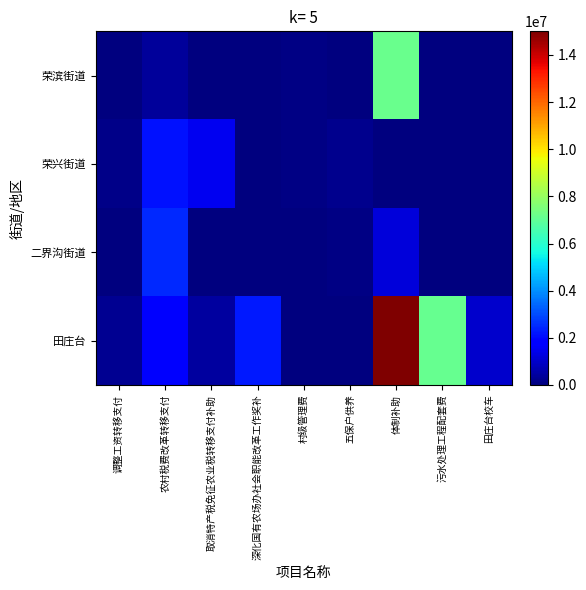

Reading left to right, what are all the values shown in this chart?

荣滨街道: 调整工资转移支付=30000	农村税费改革转移支付=390000	取消特产税免征农业税转移支付补助=0	深化国有农场办社会职能改革工作奖补=0	村级管理费=70000	五保户供养=10000	体制补助=7200000	污水处理工程配套费=0	田庄台校车=0
荣兴街道: 调整工资转移支付=170000	农村税费改革转移支付=2120000	取消特产税免征农业税转移支付补助=1470000	深化国有农场办社会职能改革工作奖补=0	村级管理费=100000	五保户供养=190000	体制补助=0	污水处理工程配套费=0	田庄台校车=0
二界沟街道: 调整工资转移支付=0	农村税费改革转移支付=2500000	取消特产税免征农业税转移支付补助=0	深化国有农场办社会职能改革工作奖补=0	村级管理费=0	五保户供养=60000	体制补助=1200000	污水处理工程配套费=0	田庄台校车=0
田庄台: 调整工资转移支付=260000	农村税费改革转移支付=1870000	取消特产税免征农业税转移支付补助=460000	深化国有农场办社会职能改革工作奖补=2230000	村级管理费=0	五保户供养=0	体制补助=15000000	污水处理工程配套费=7100000	田庄台校车=1000000